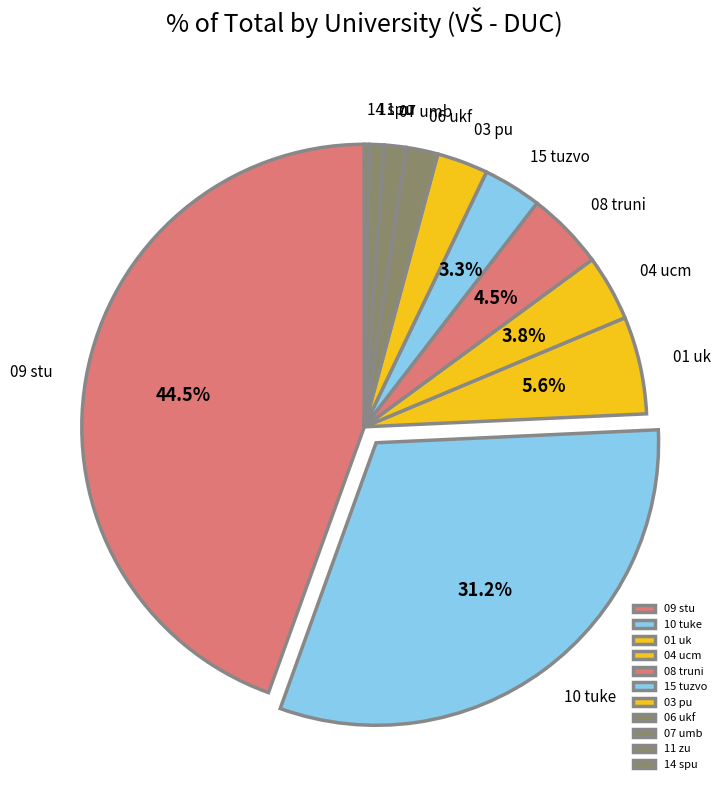

Count the number of slices in the pie.

11